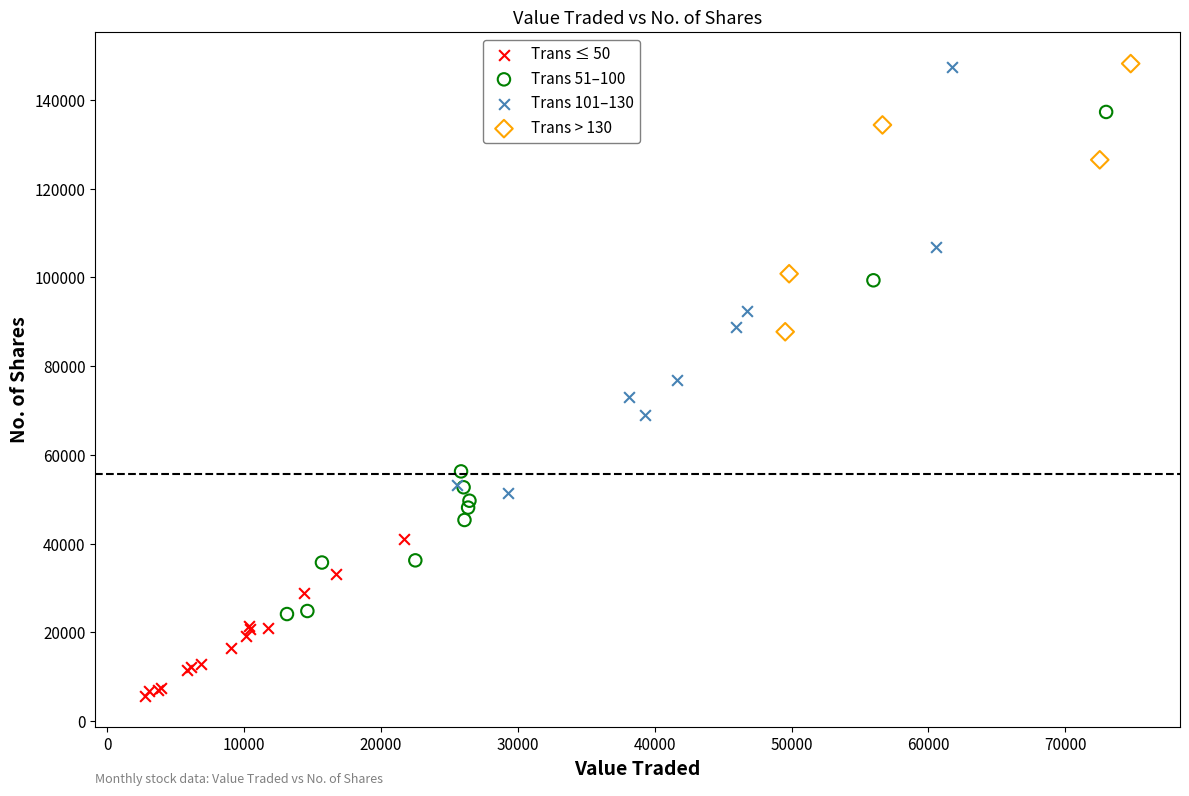

Which series contains the lowest Y value?

Trans ≤ 50